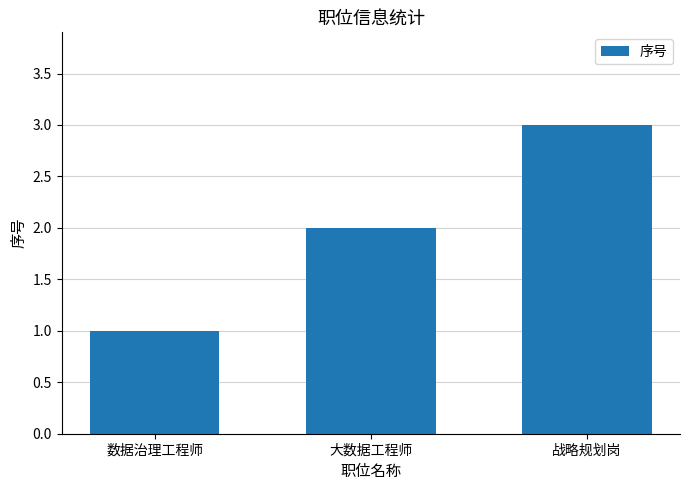

Does the chart contain stacked bars?

No